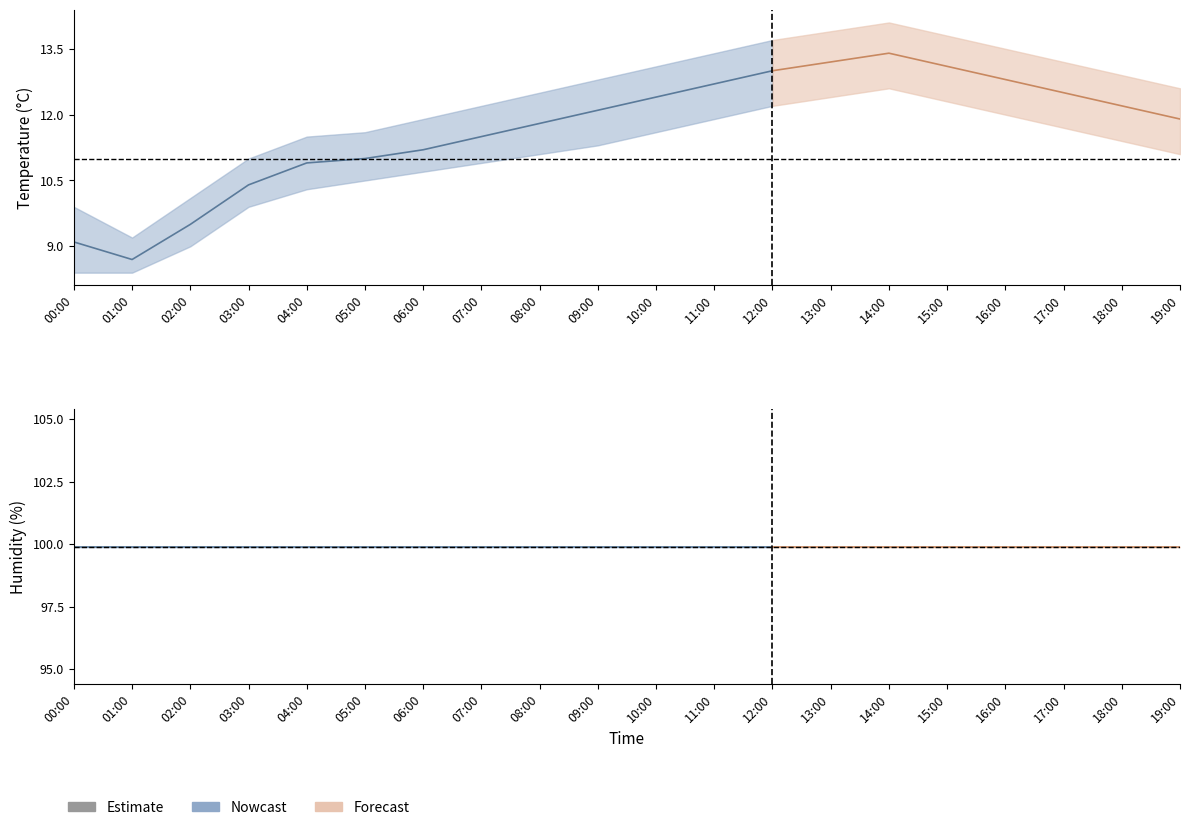

At which category is the sum across all series the highest?

14:00